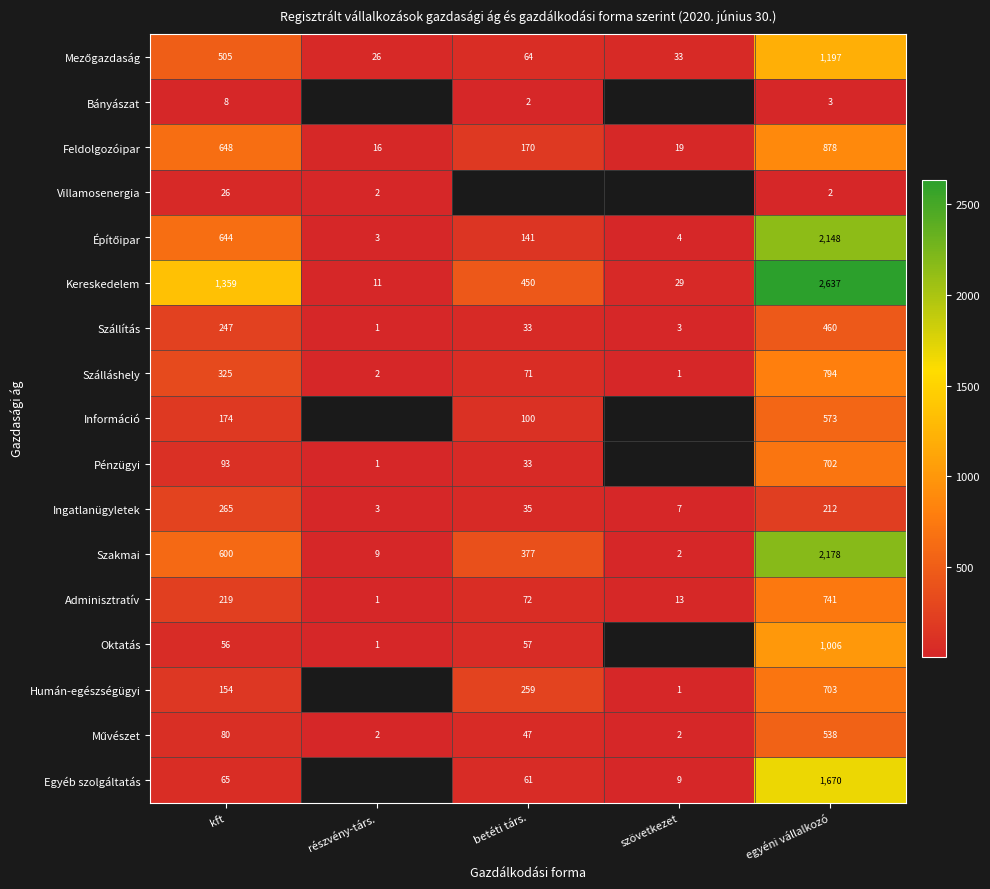

How many values in the Szállítás series are below 33?

2